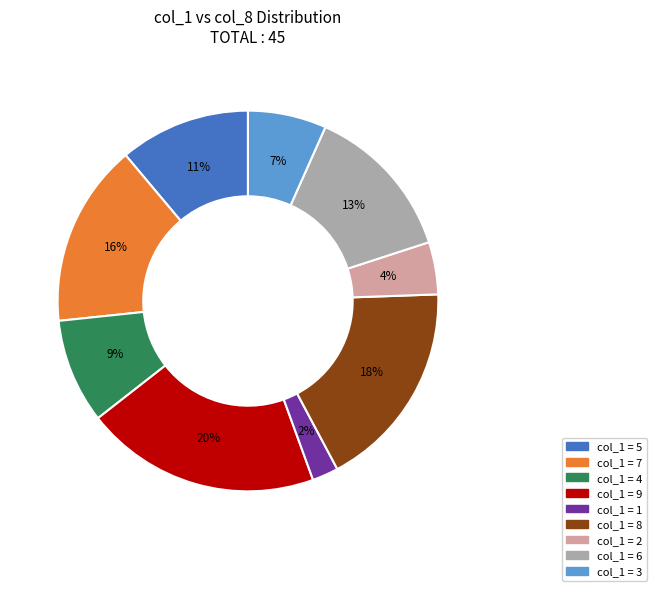

True or false: col_1 = 1 accounts for 2% of the total.

True